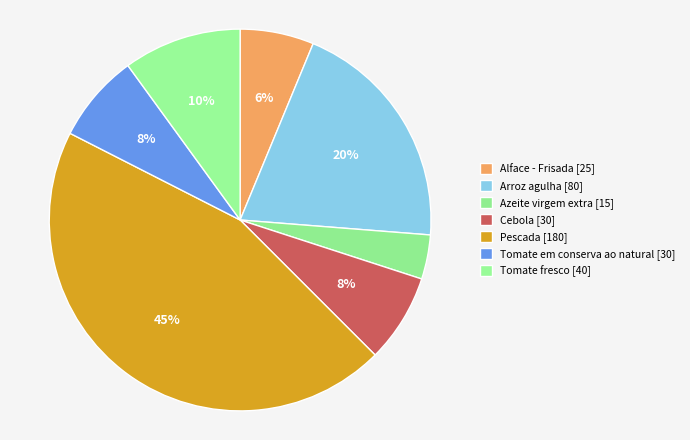

To the nearest percent, what is the difference between the largest and smallest slice percentages?

41%